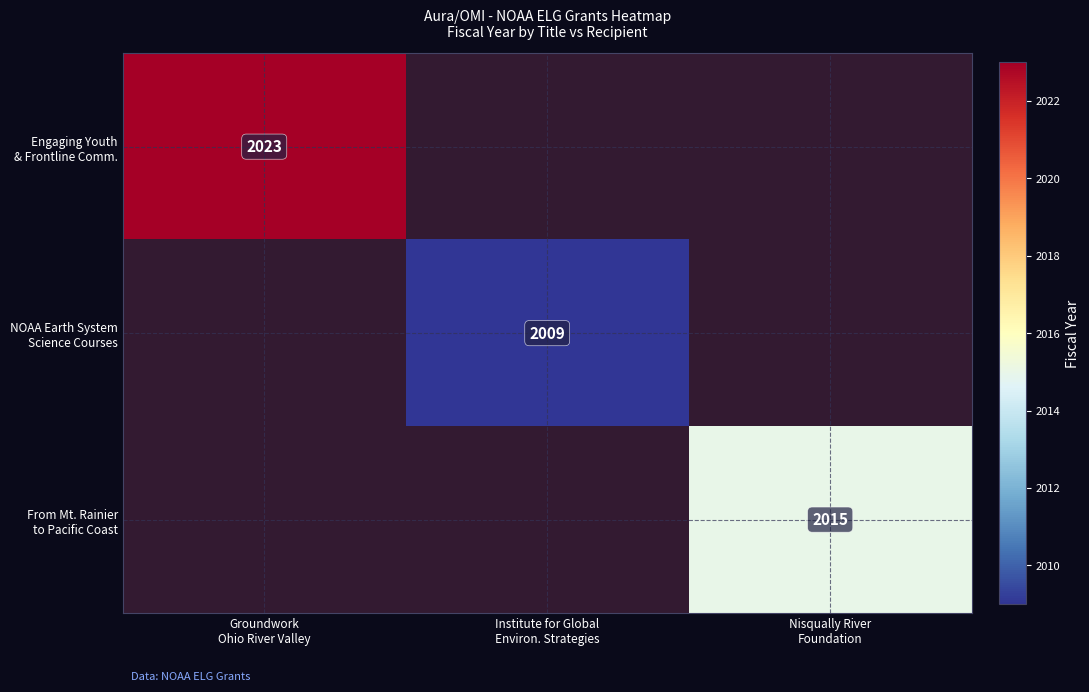

At how many categories does at least one series exceed 2015?

1